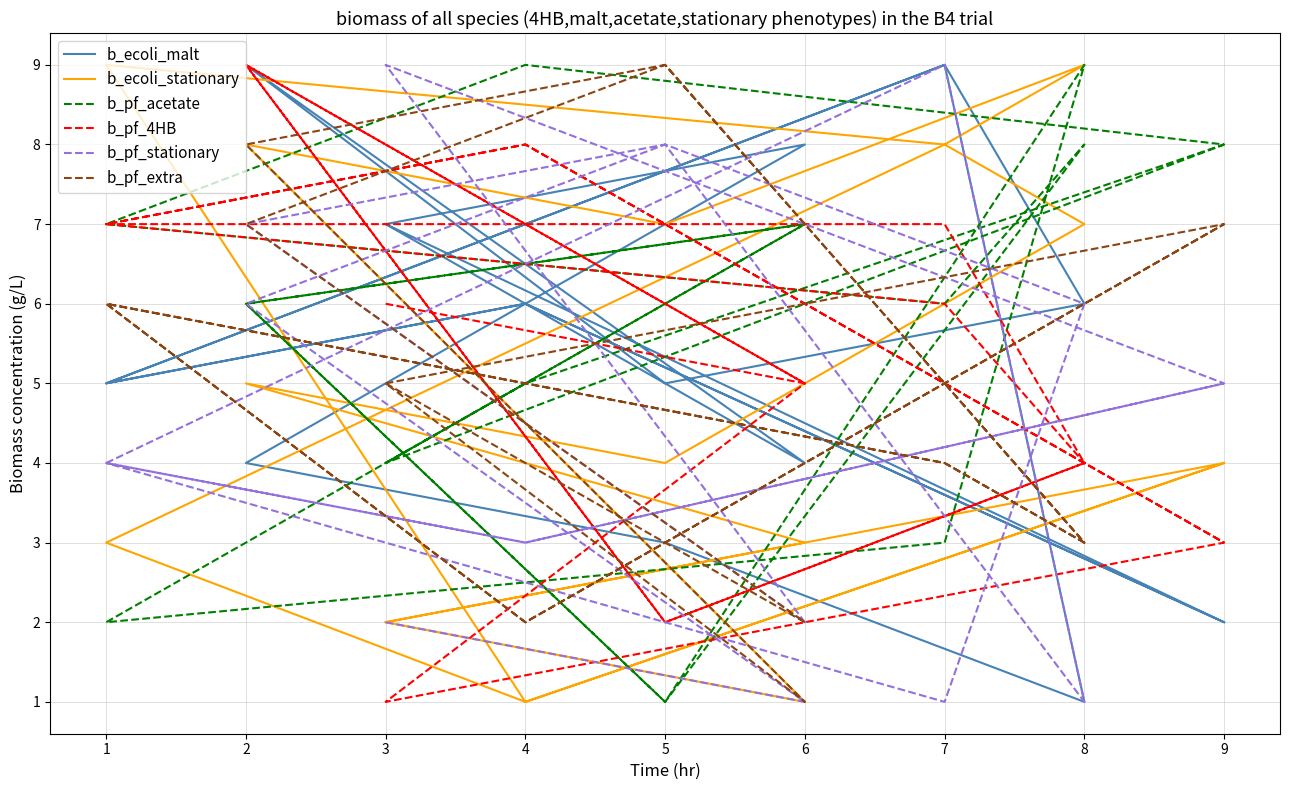

How many data points in b_ecoli_malt are above 6?

6